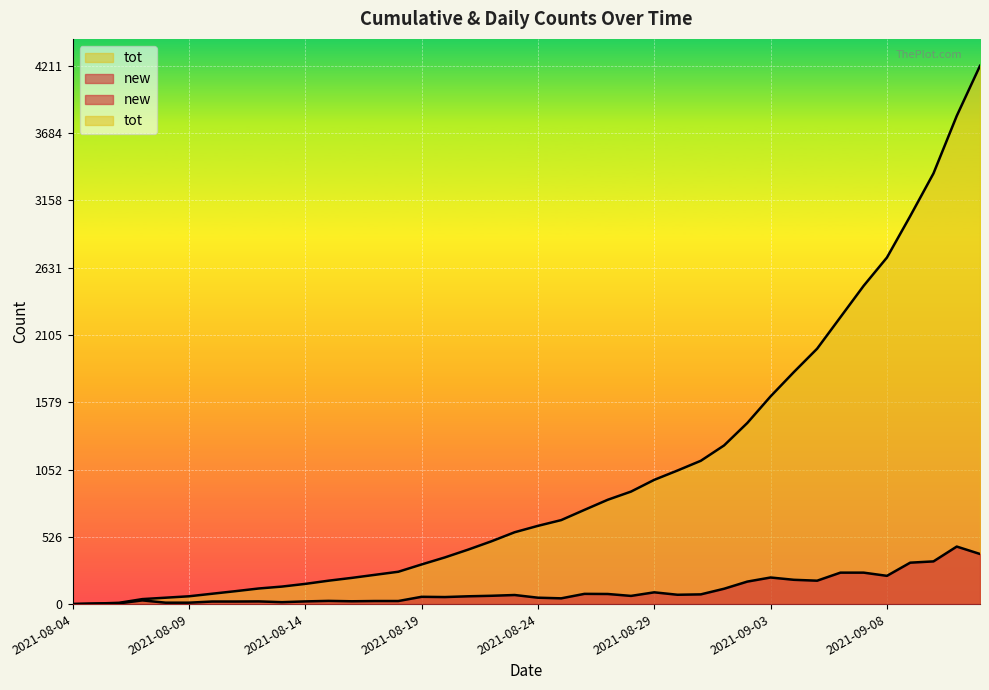

Where is tot nearest to the value 2105?

2021-09-05